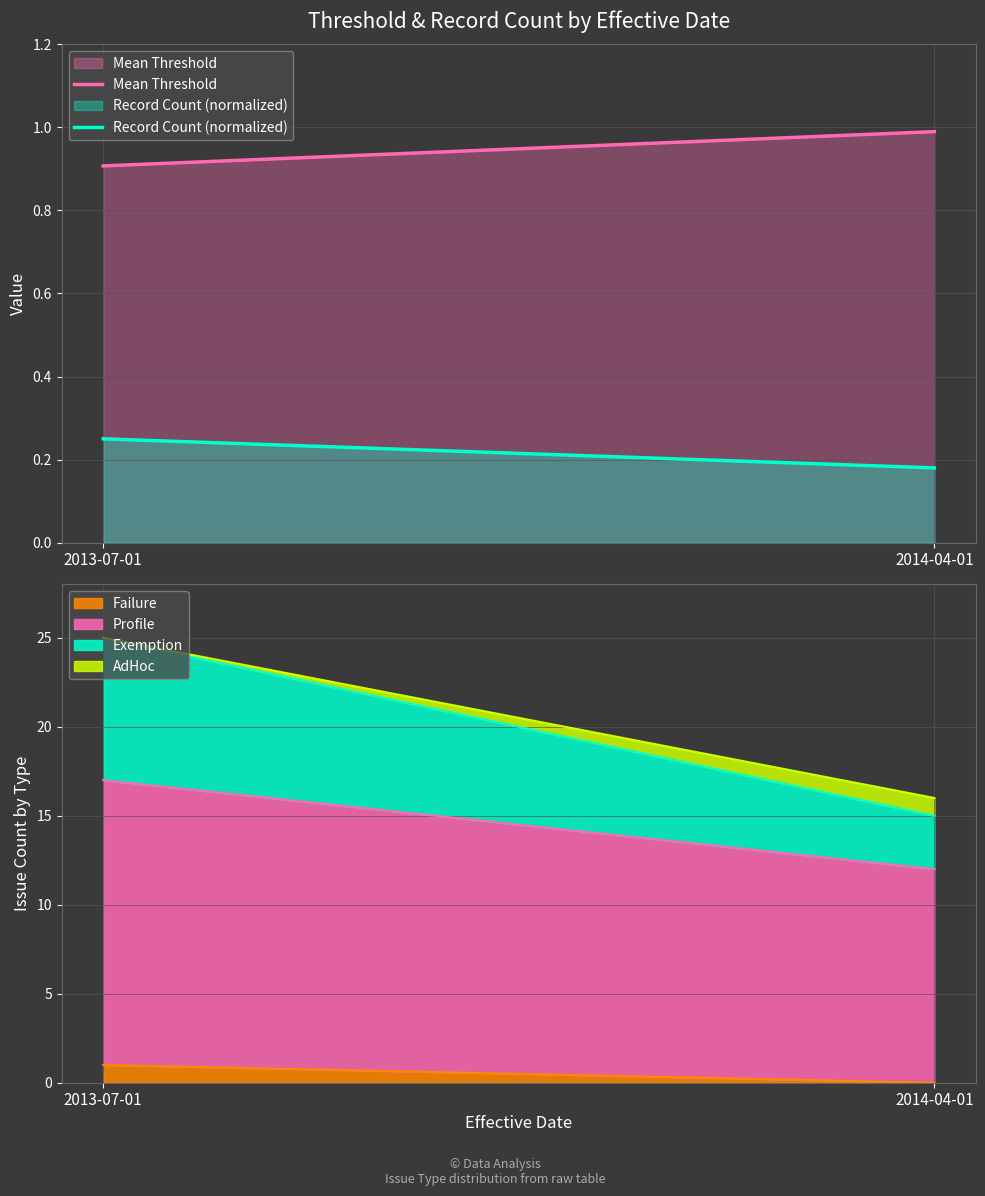

At 2013-07-01, list the series in order from largest to smallest.

Mean Threshold, Record Count (normalized)